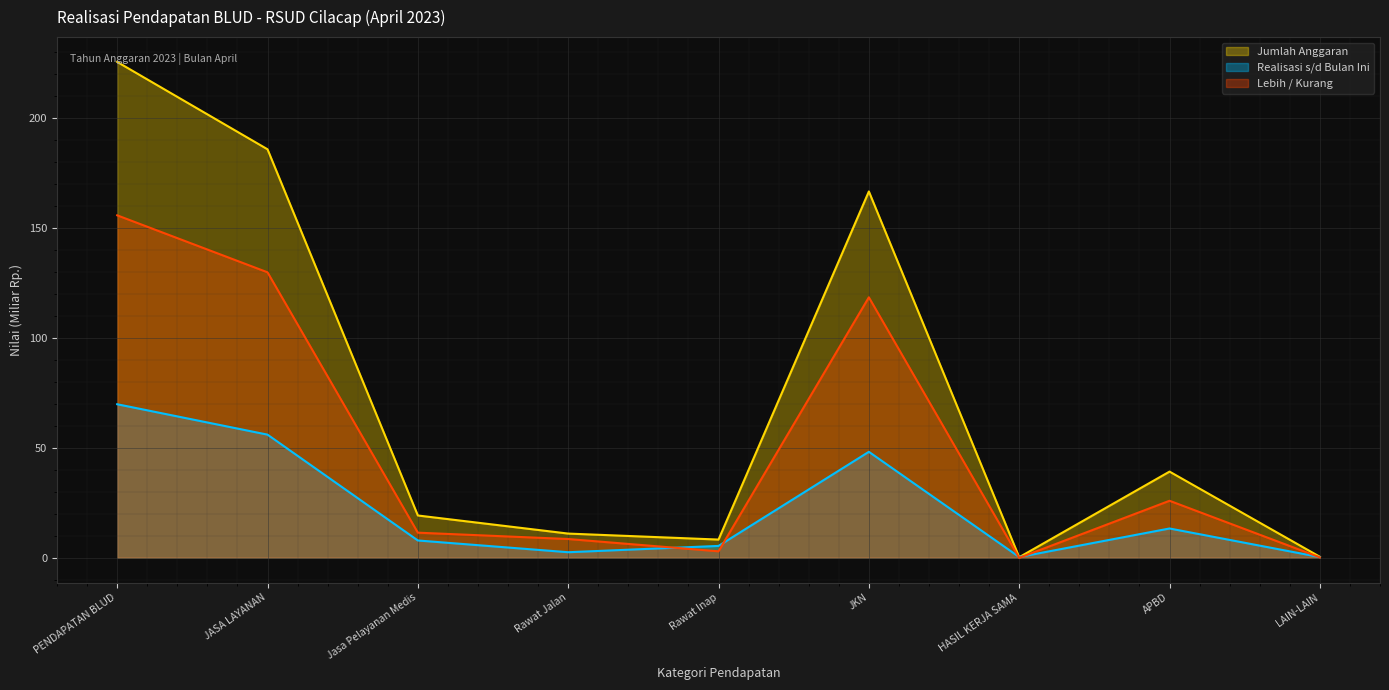

What is the label of the 1st point from the right?

LAIN-LAIN